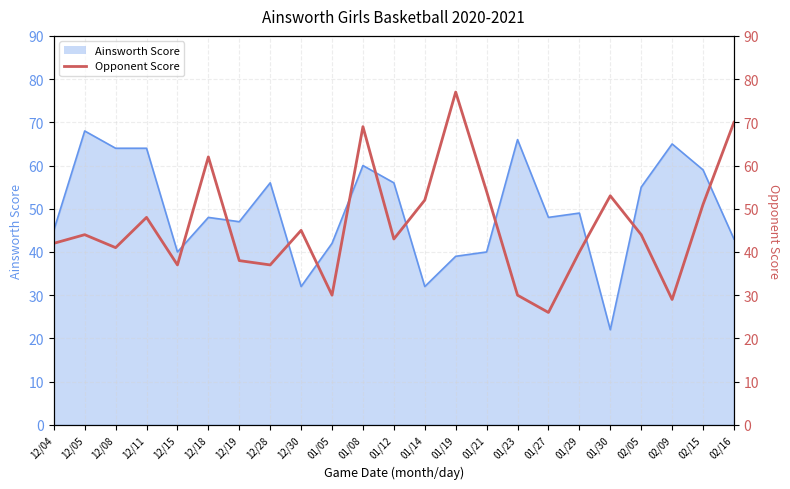

What is the label of the 9th point from the left?

12/30